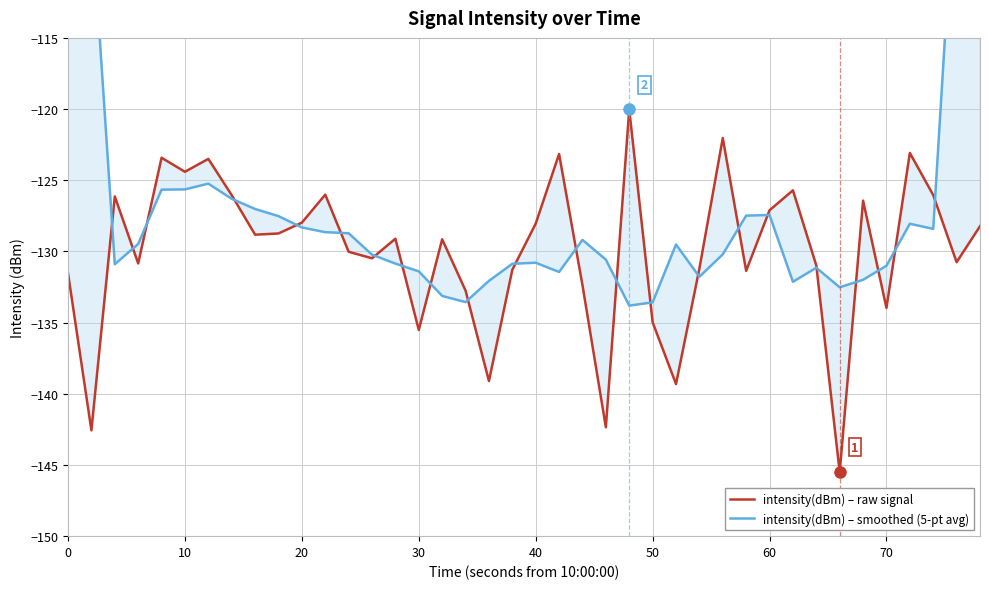

How many times do intensity(dBm) – raw signal and intensity(dBm) – smoothed (5-pt avg) cross each other?

22